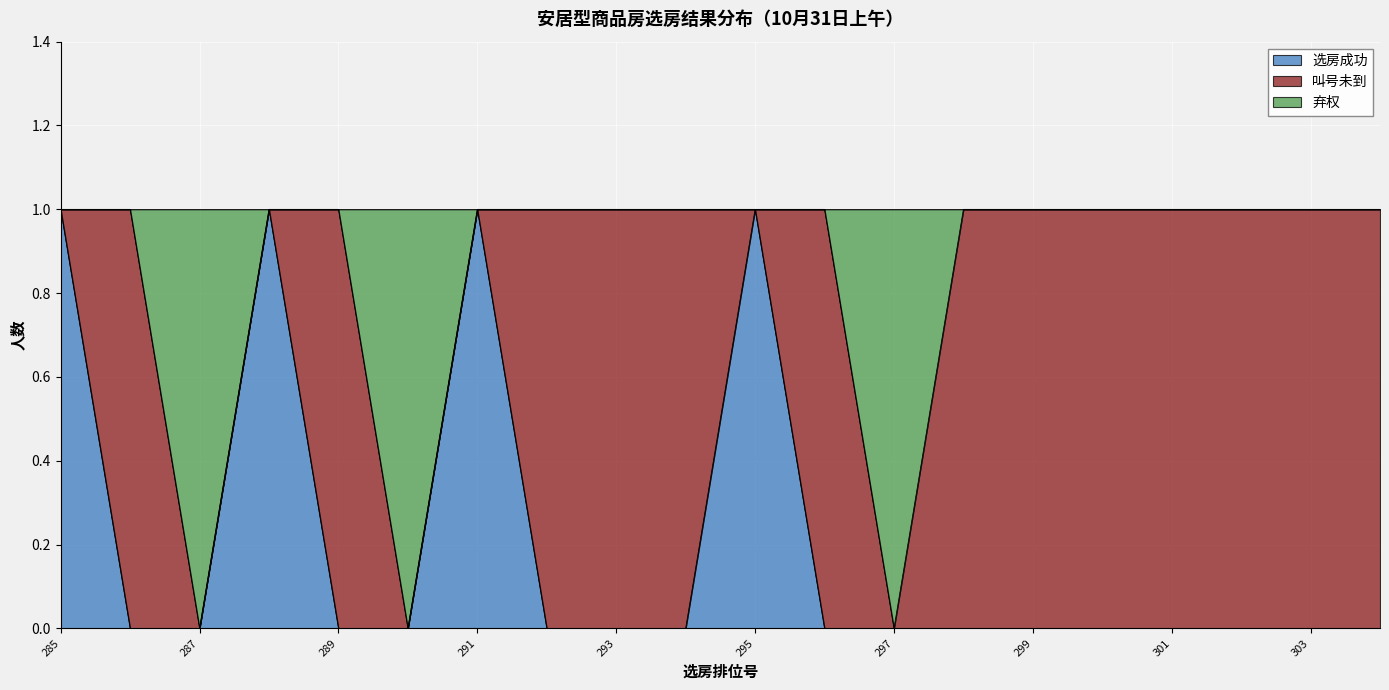

Between 293 and 297, which is larger?

293